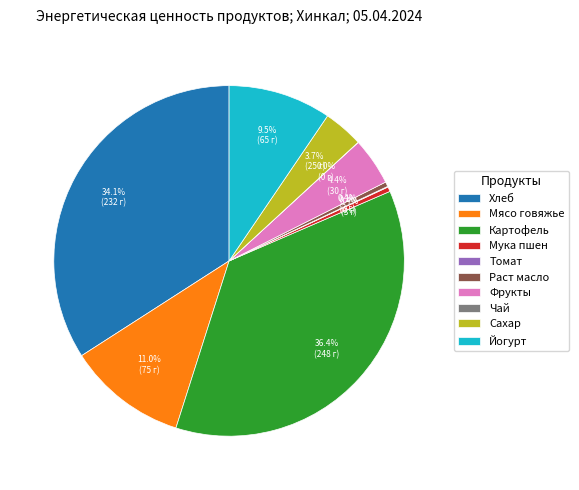

Which has a higher value, Йогурт or Хлеб?

Хлеб